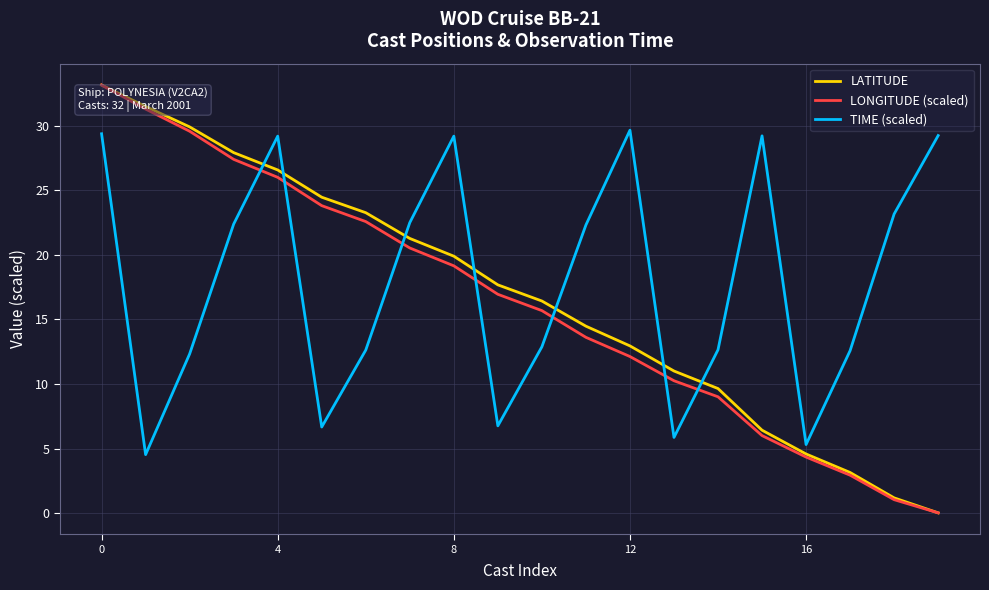

True or false: LATITUDE and TIME (scaled) cross at least once.

True